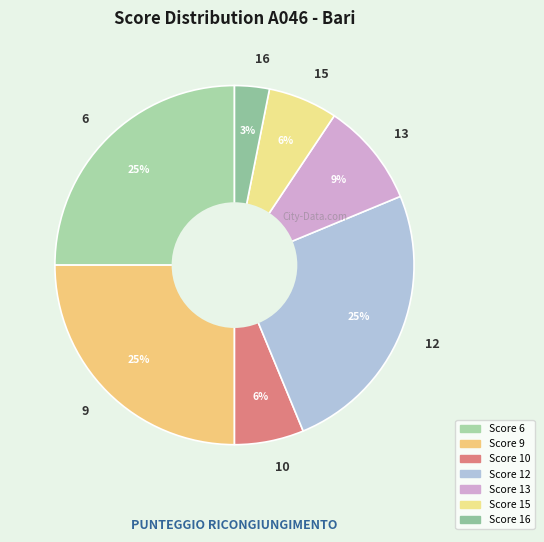

Does 10 represent more than half of the total?

No